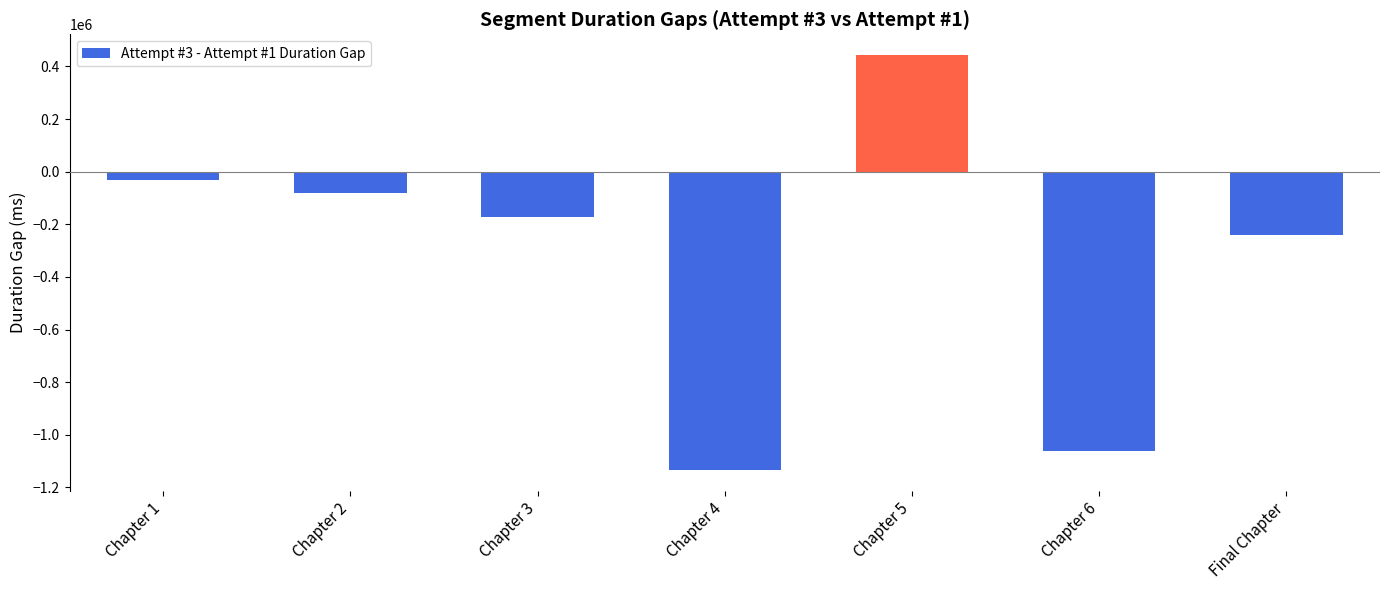

What is the label of the 1st bar from the right?

Final Chapter